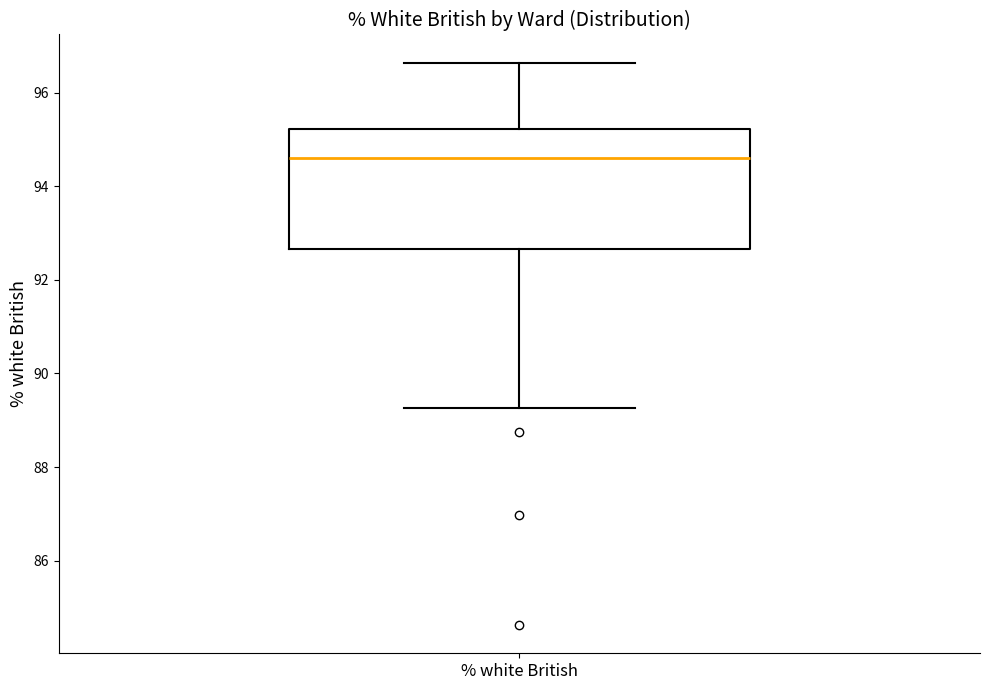

Where does the upper whisker of the box for % white British end on the y-axis? The values are not printed on the chart, so give them approximately, as read against the axis.

96.6